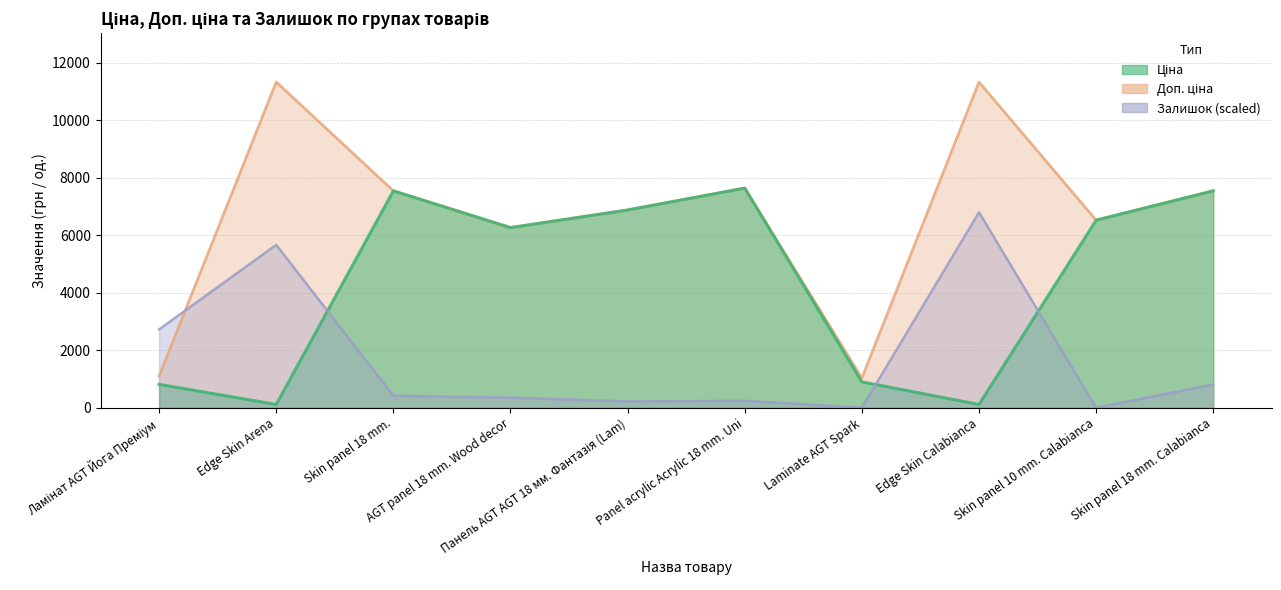

How many times do Залишок and Доп. ціна cross each other?

1